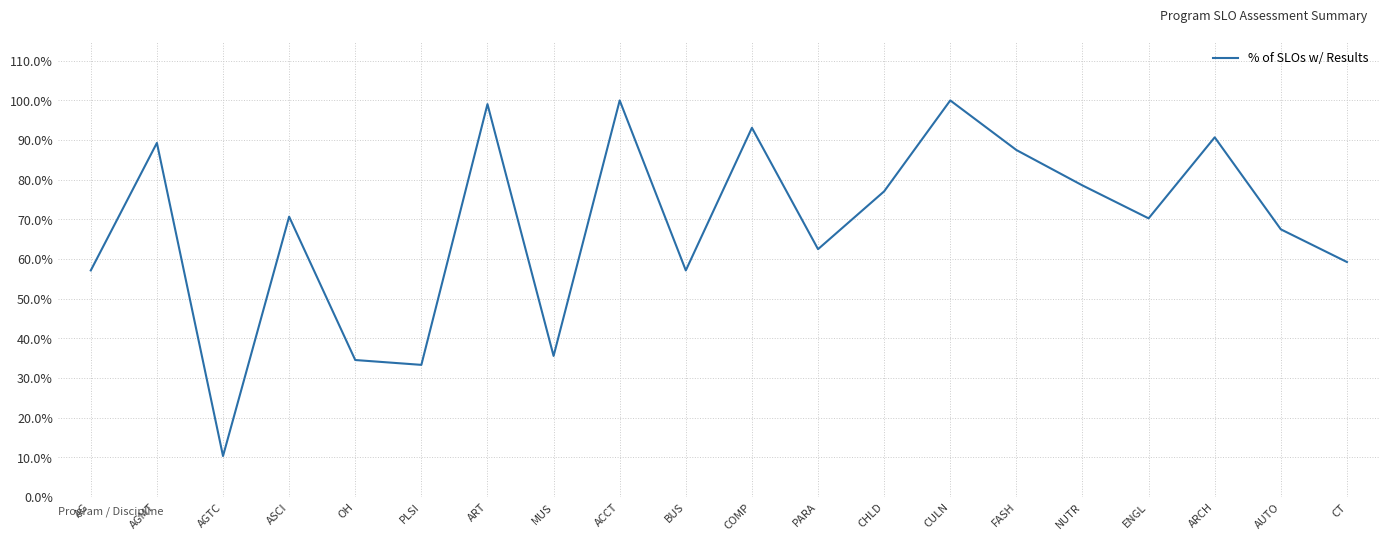

Does the chart have visible grid lines?

Yes